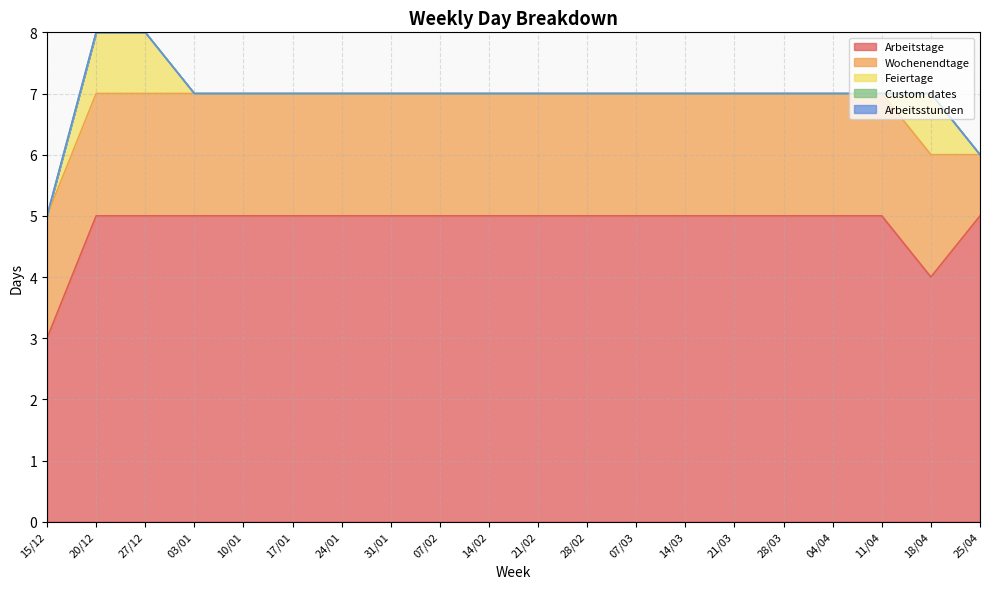

What are all the series names shown in the legend?

Arbeitstage, Wochenendtage, Feiertage, Custom dates, Arbeitsstunden